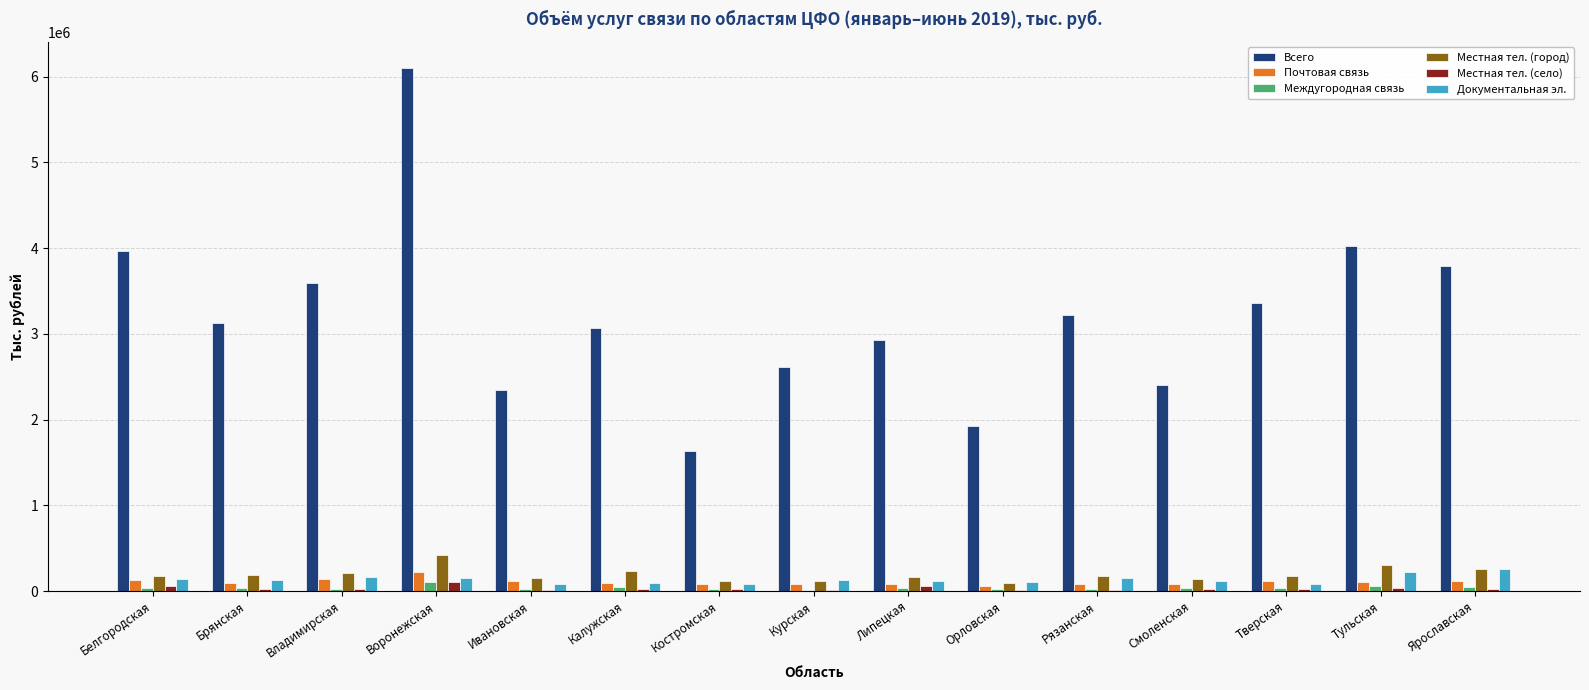

What is the sum of all Документальная эл. values?

2019536.6